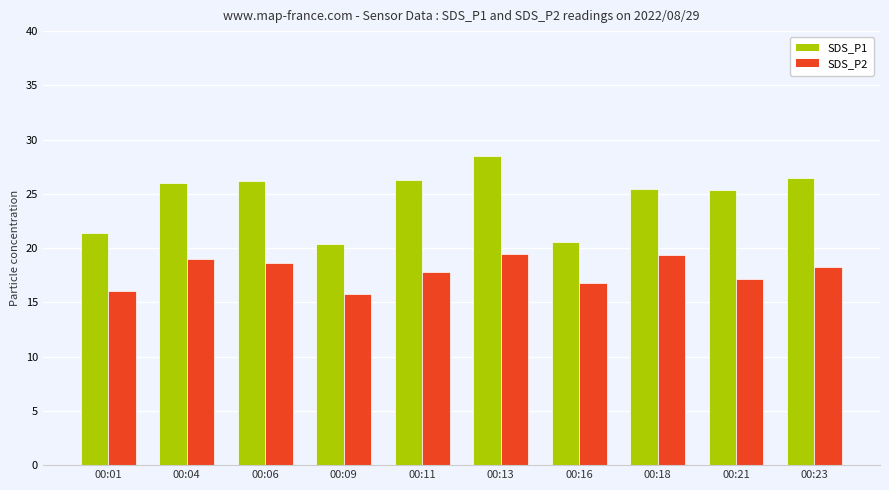

Are the bars horizontal?

No